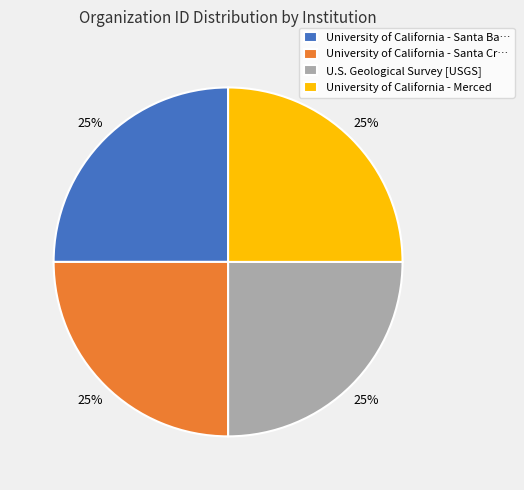

The U.S. Geological Survey [USGS] slice represents 25% of the pie. True or false?

True